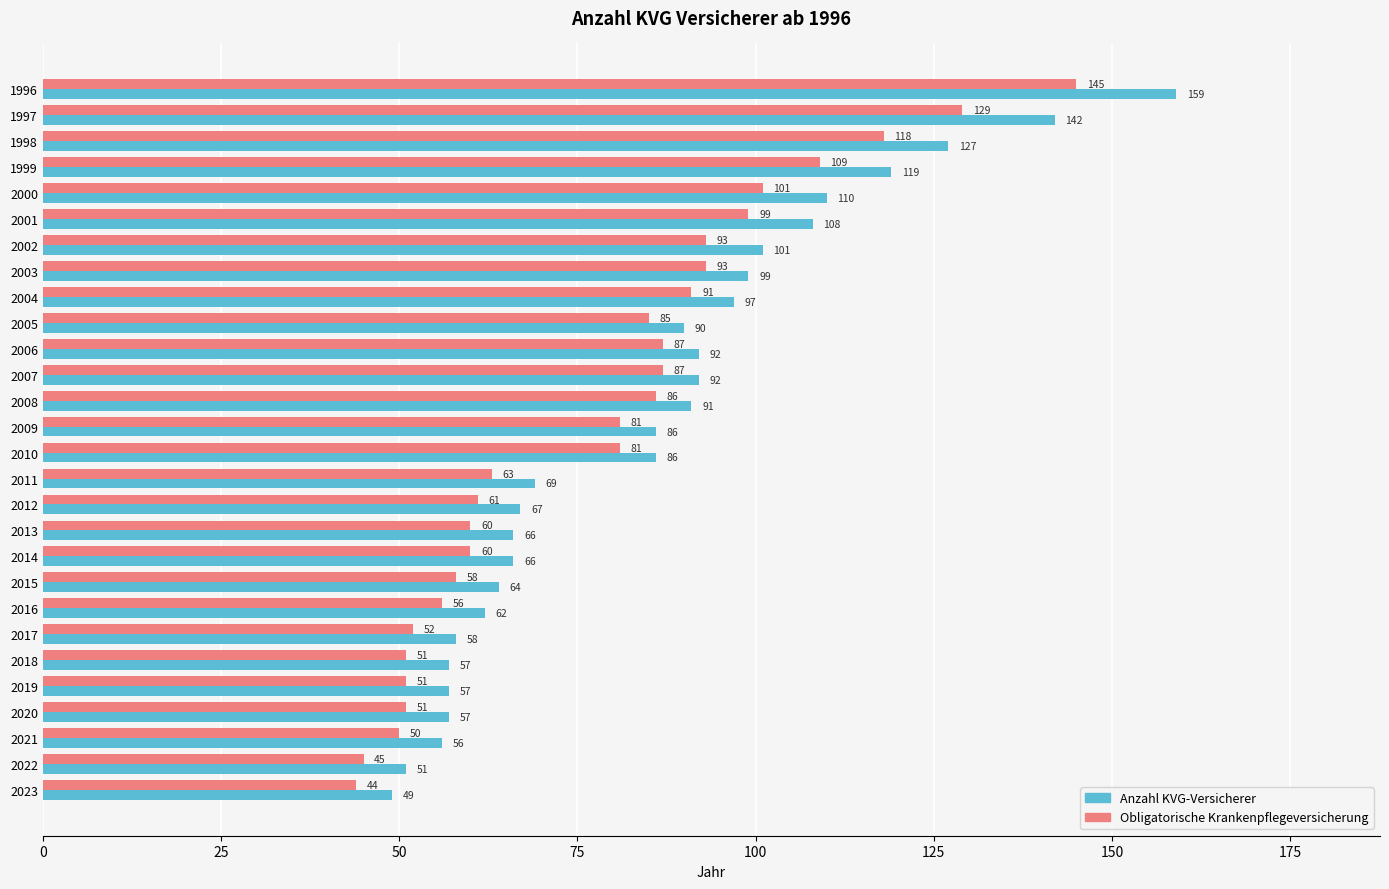

Read the Anzahl KVG-Versicherer value at 2021, to the nearest 10.

60